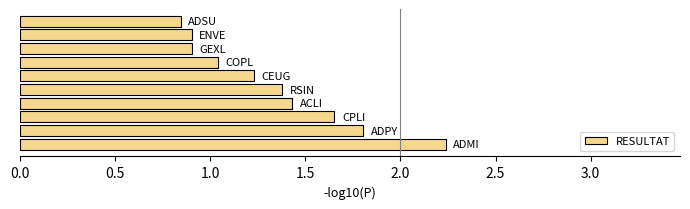

What is the difference between the maximum and minimum values?

1.4